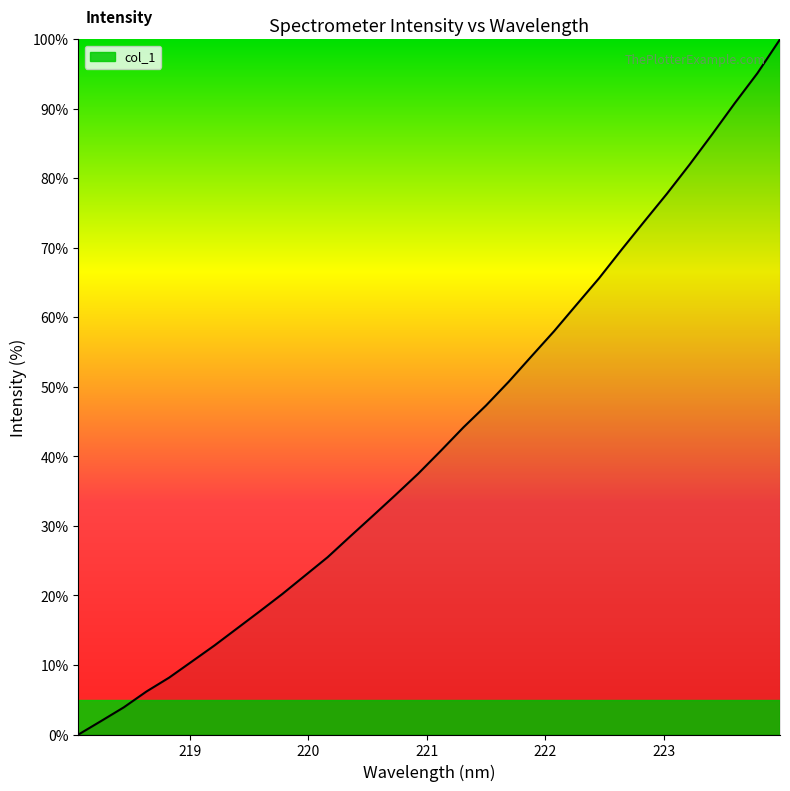

What is the average value?

43.0